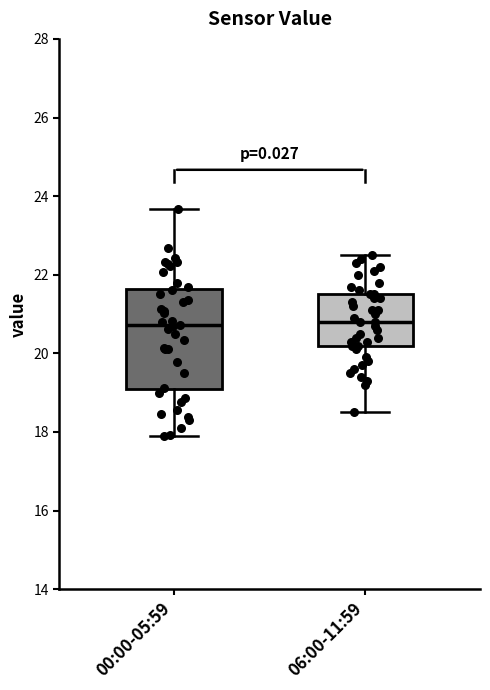

Which box is the tallest, from its lower edge to its upper edge?

00:00-05:59